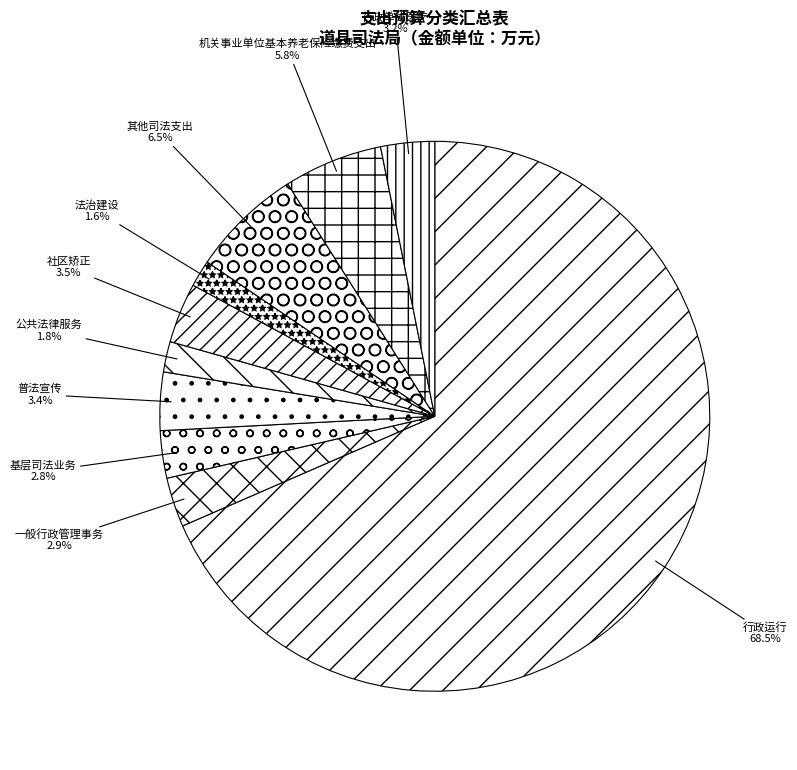

To the nearest percent, what is the difference between the largest and smallest slice percentages?

67%